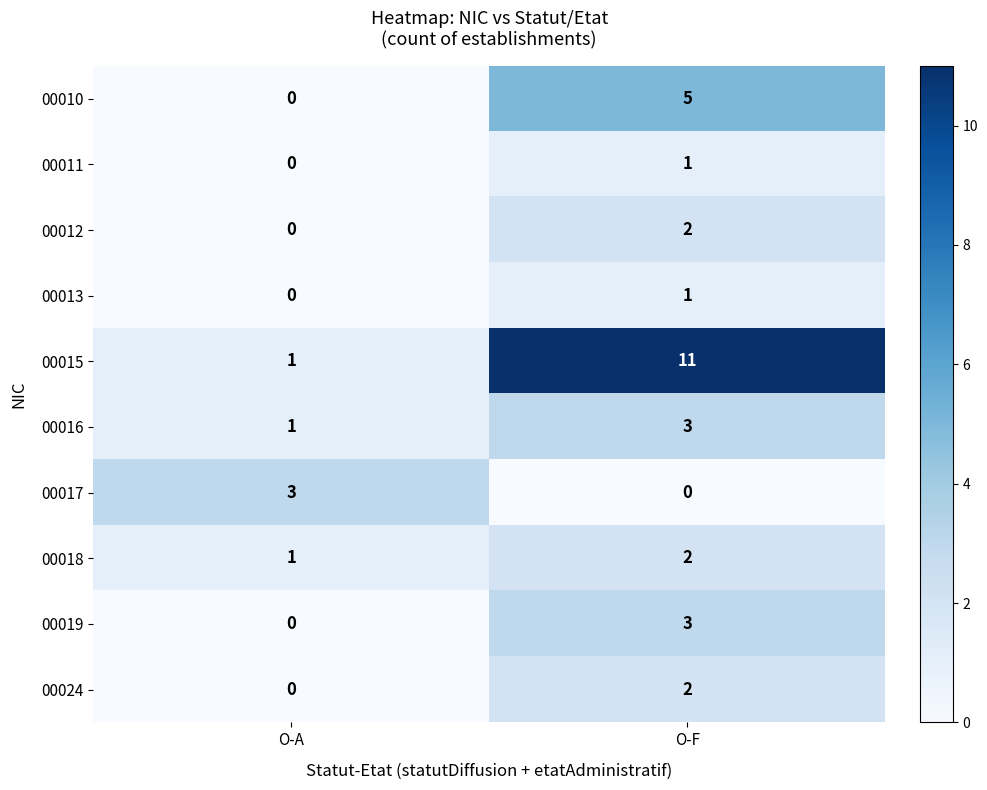

Rank the categories by 00011 value from lowest to highest.

O-A, O-F